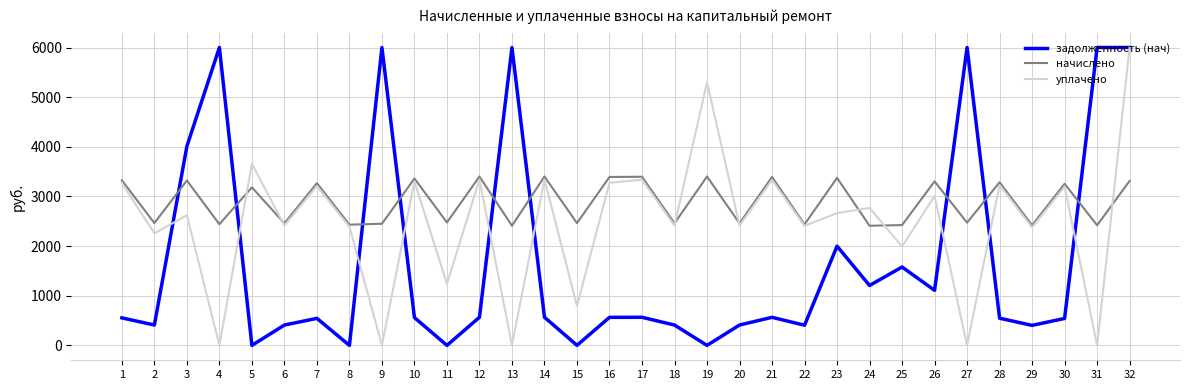

How many intersections are there between начислено and задолженность (нач)?

9